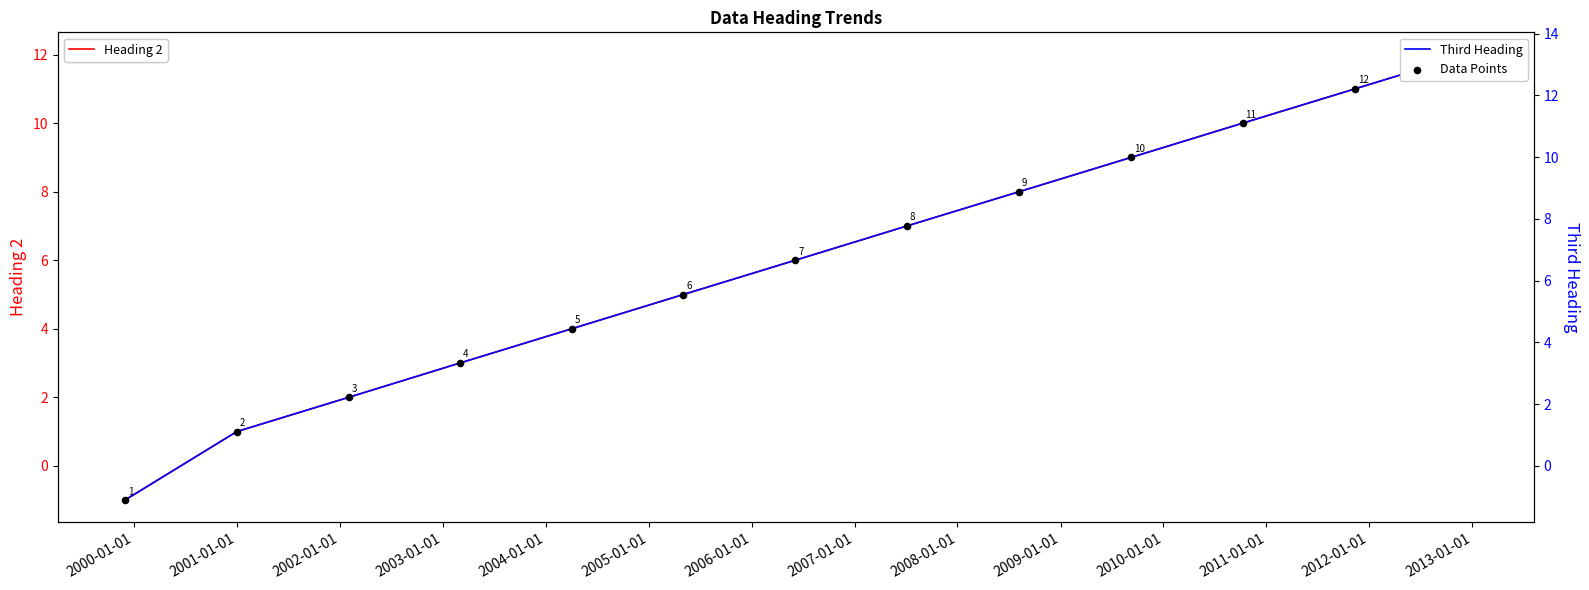

Which series has the largest Y range (max minus min)?

Third Heading